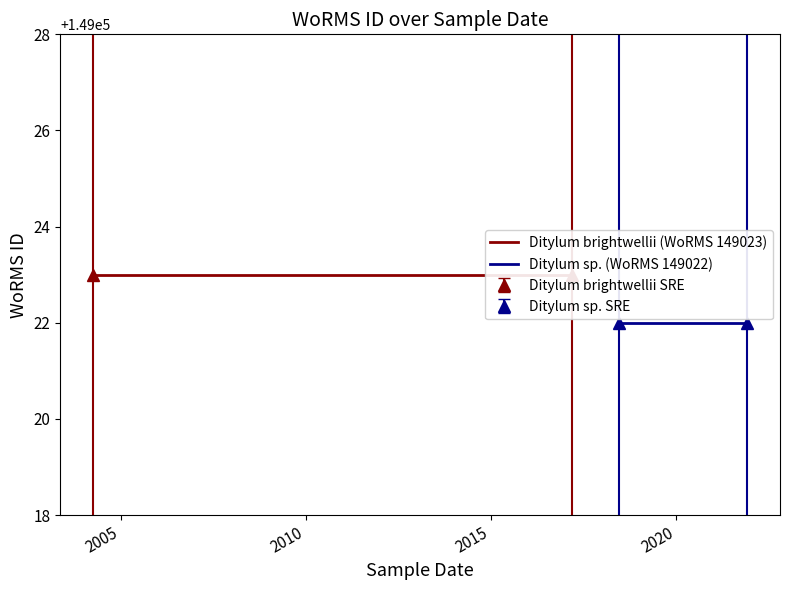

What is the value of the Ditylum sp. (WoRMS 149022) point at the 1st from the left?

149022